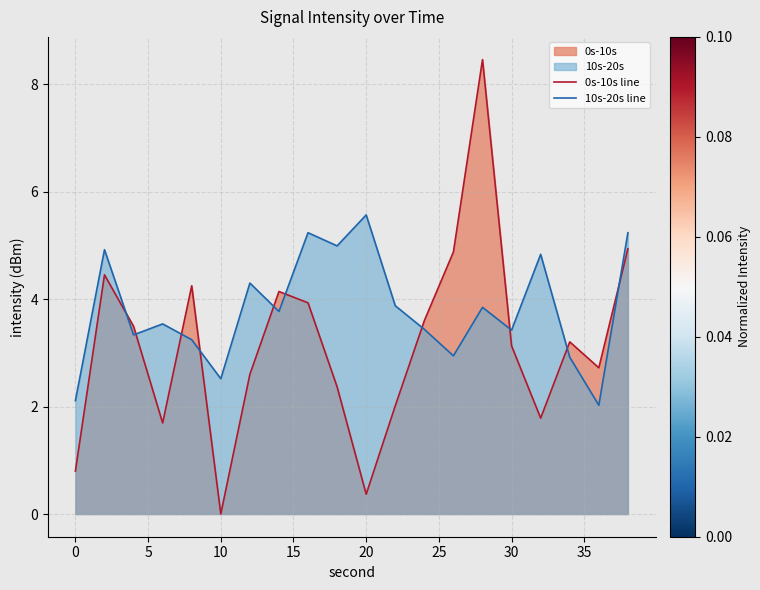

Which series has the largest range (max minus min)?

0s-10s line